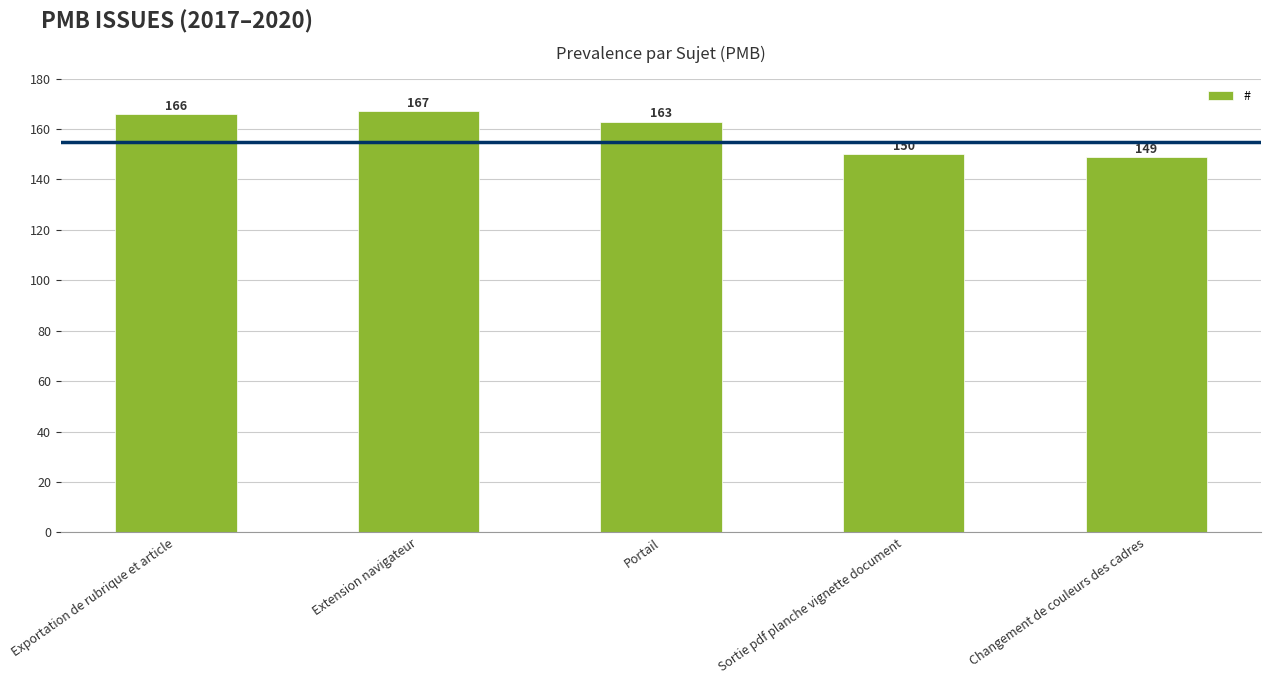

What is the ratio of the value at Sortie pdf planche vignette document to the value at Changement de couleurs des cadres?

1.0